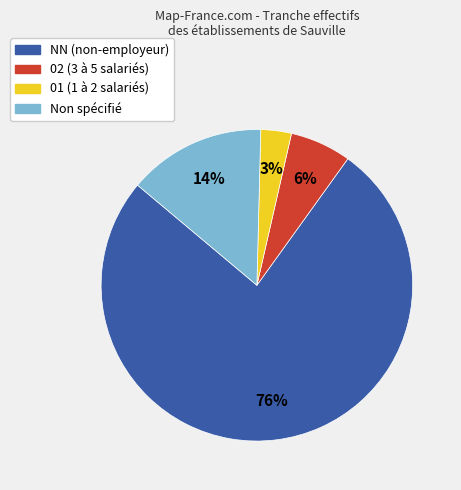

Does any single category account for the majority?

Yes